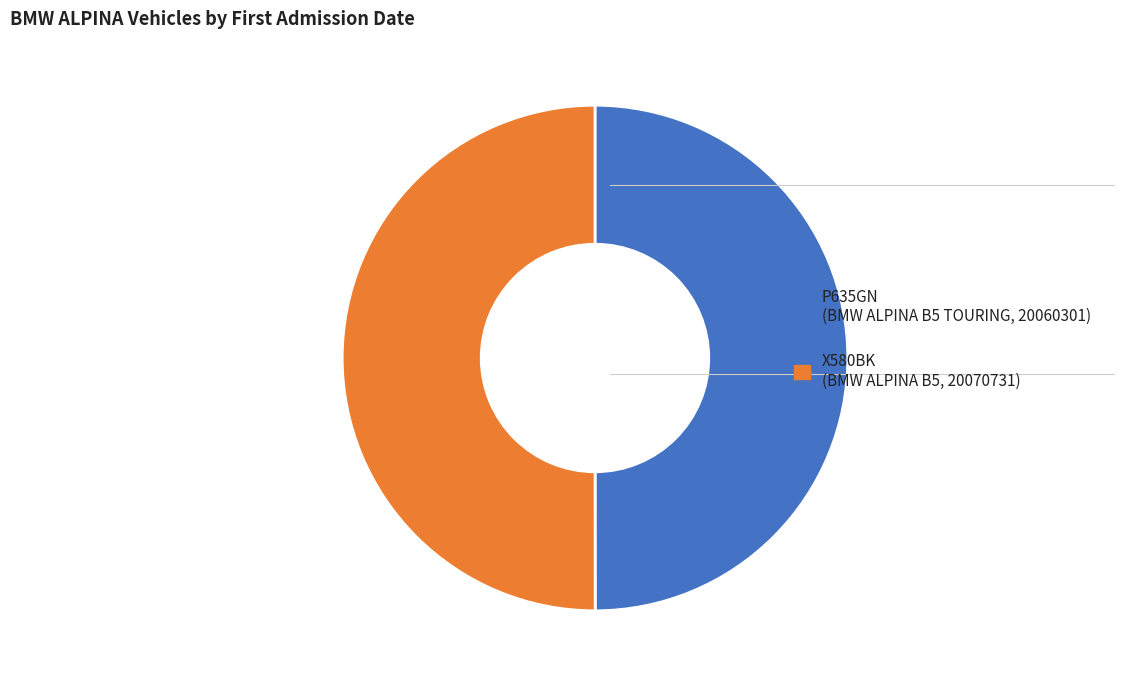

Combined, do P635GN (BMW ALPINA B5 TOURING, 20060301) and X580BK (BMW ALPINA B5, 20070731) account for over 50%?

Yes